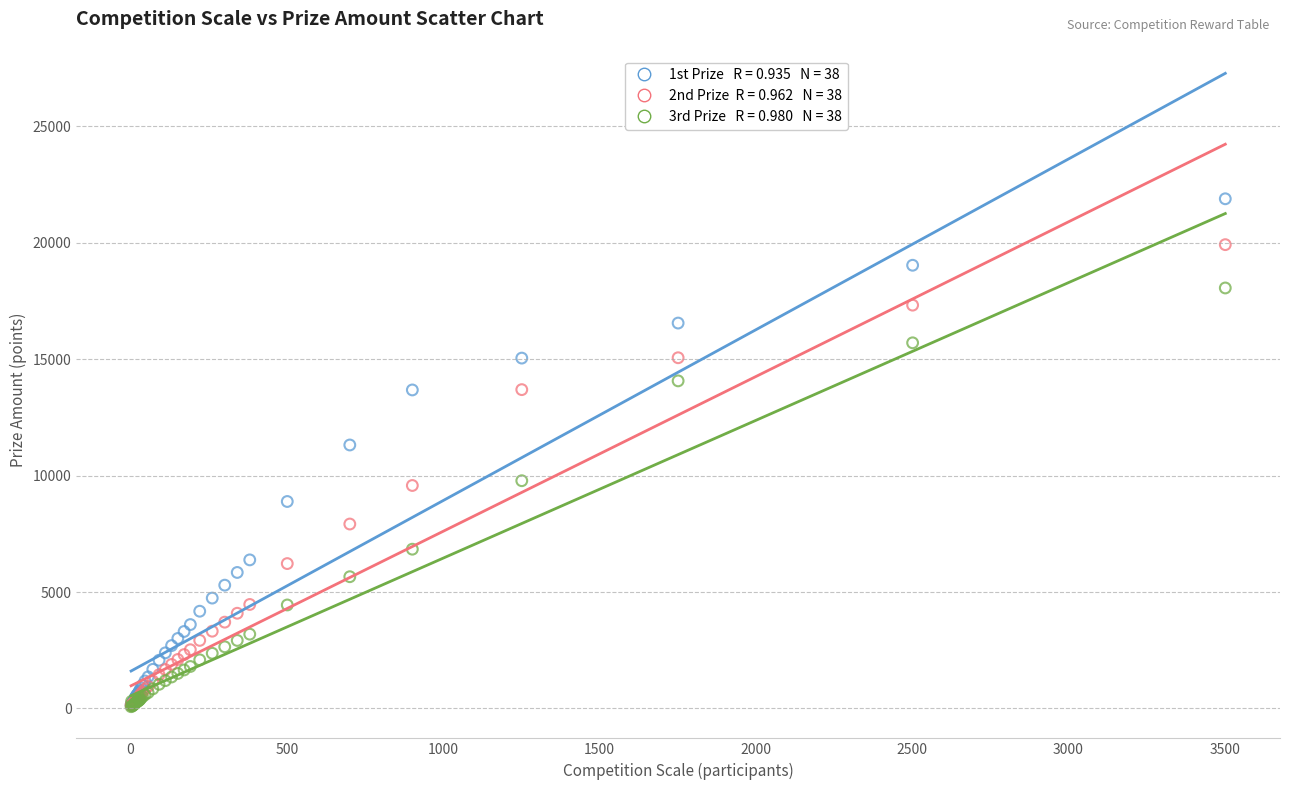

Across all series, what Y value is closest to 10983?

11316.0